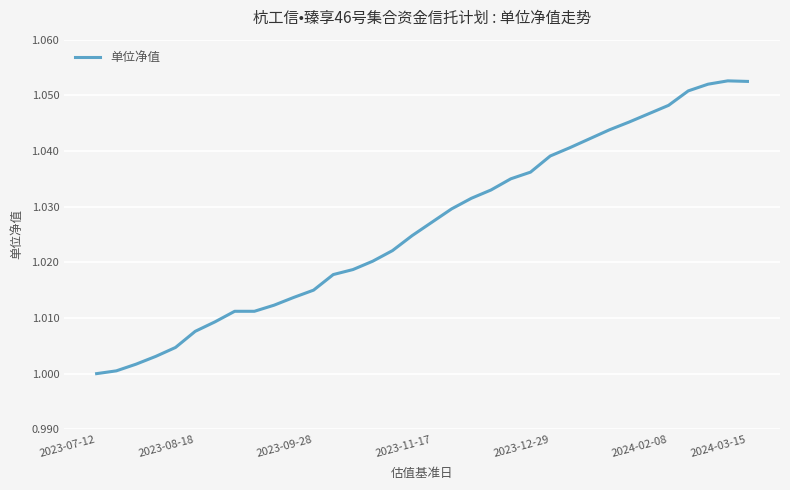

How many lines are shown in the chart?

1